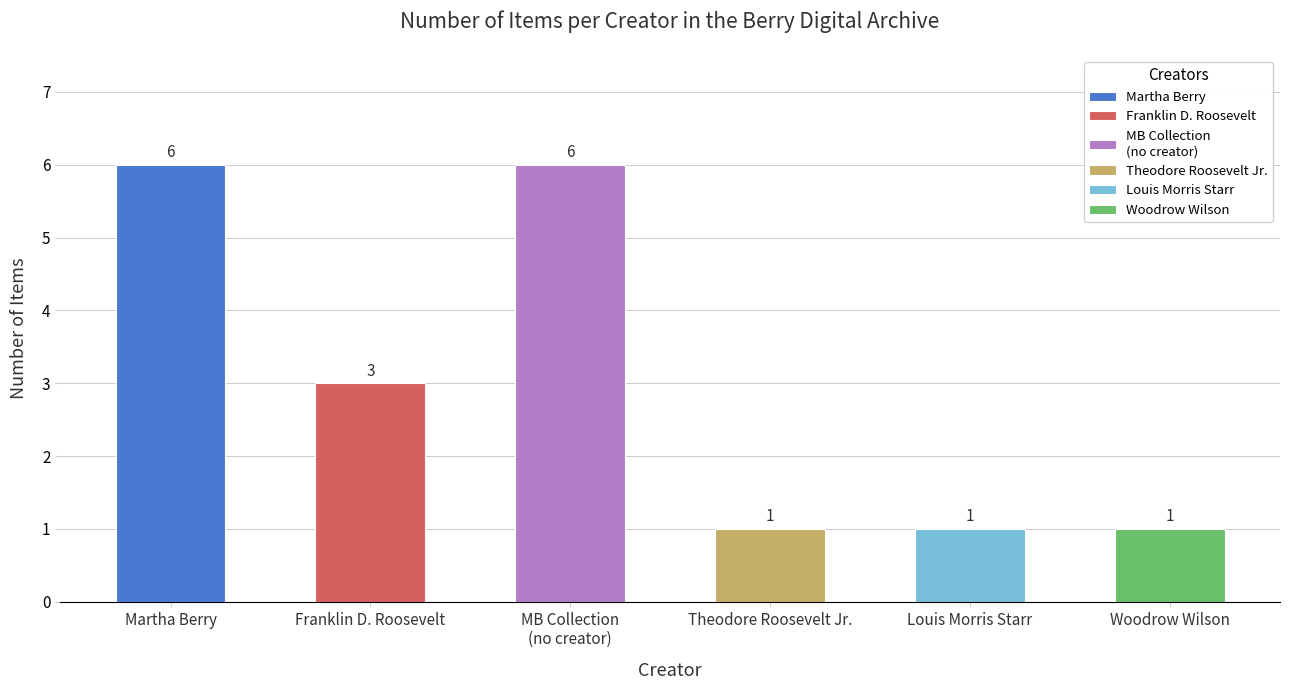

Between 5 and 4, which is larger?

5